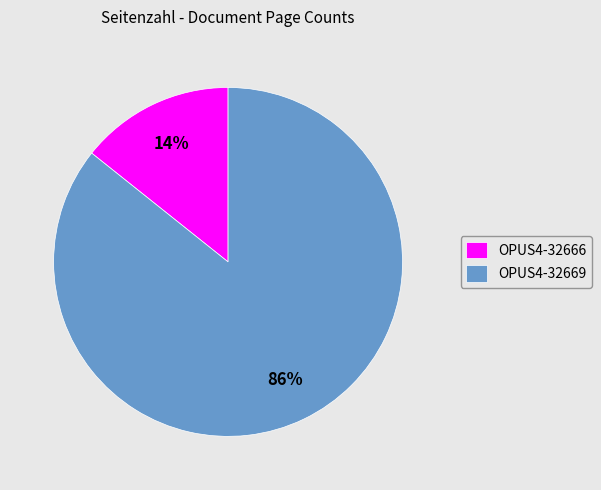

Combined, do OPUS4-32669 and OPUS4-32666 account for over 50%?

Yes